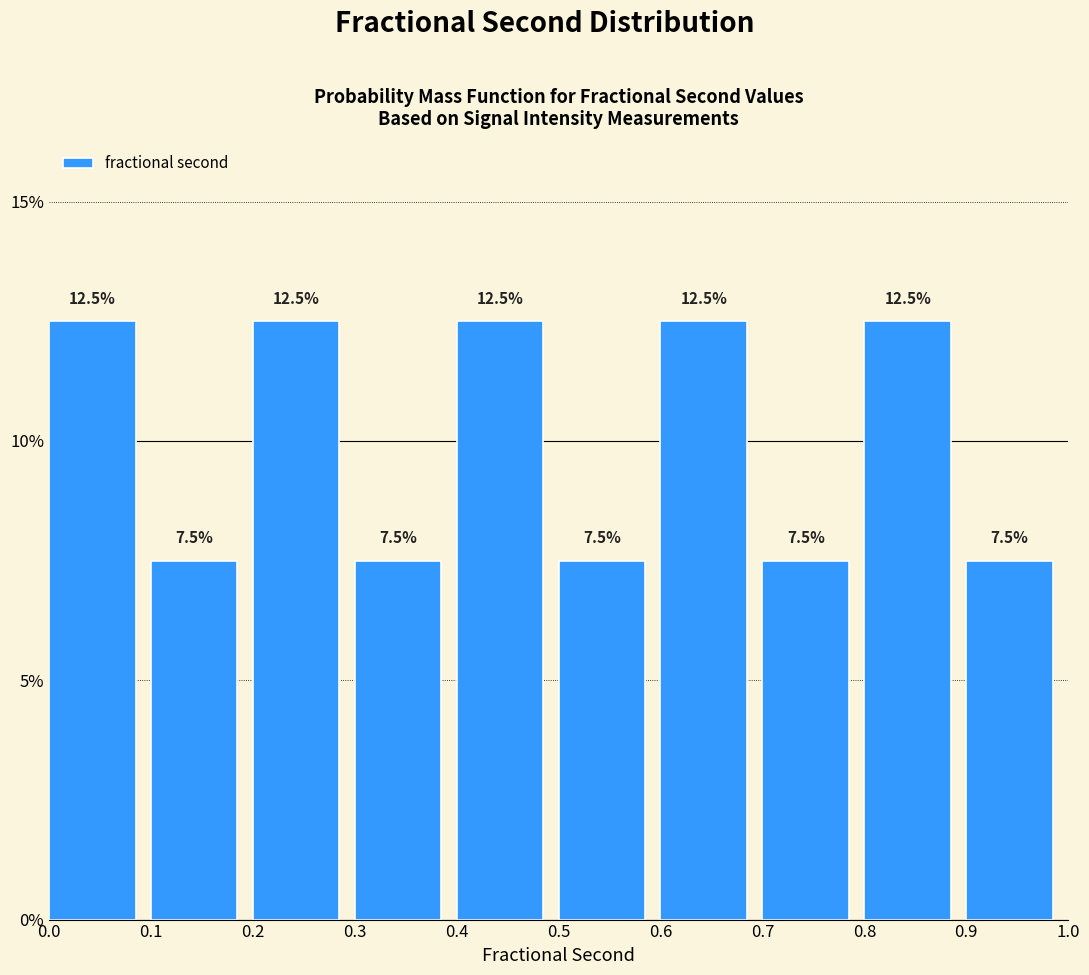

Reading left to right, transcribe this chart: for each bar, give the range it covers on the x-axis and its height.

0.0 to 0.1: 12.5
0.1 to 0.2: 7.5
0.2 to 0.3: 12.5
0.3 to 0.4: 7.5
0.4 to 0.5: 12.5
0.5 to 0.6: 7.5
0.6 to 0.7: 12.5
0.7 to 0.8: 7.5
0.8 to 0.9: 12.5
0.9 to 1.0: 7.5